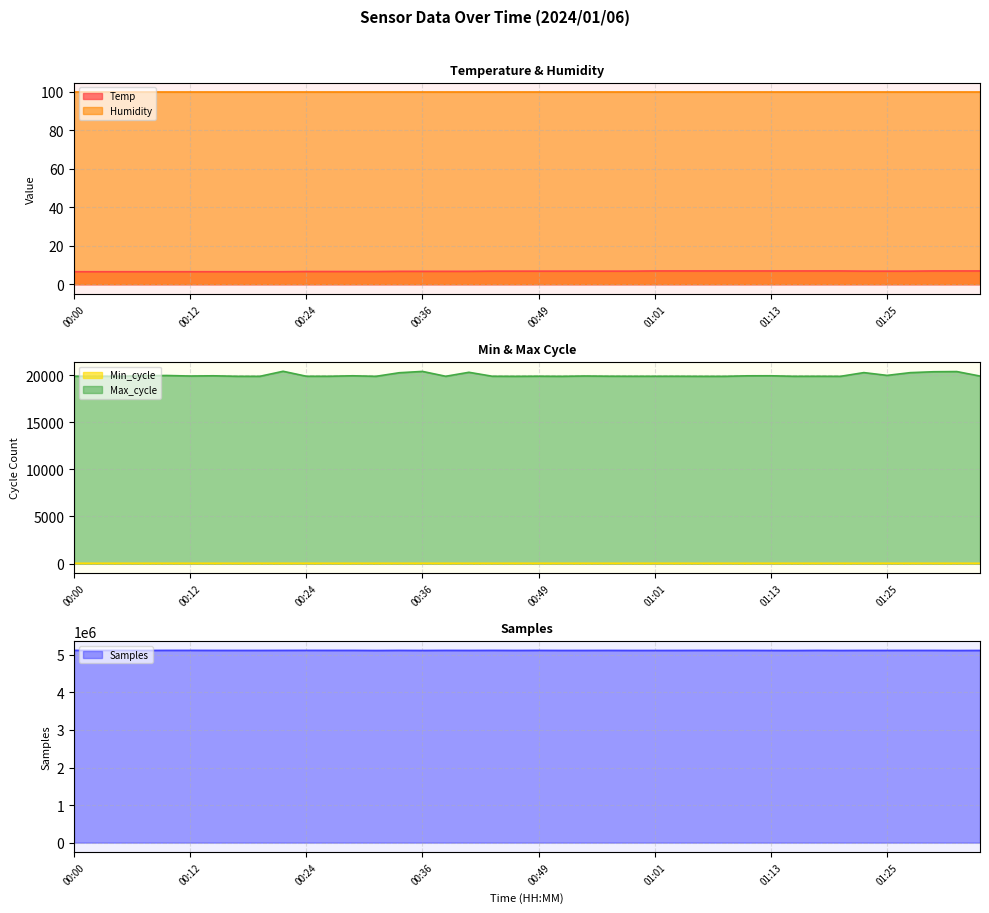

Which label corresponds to the smallest value in the chart?

00:00